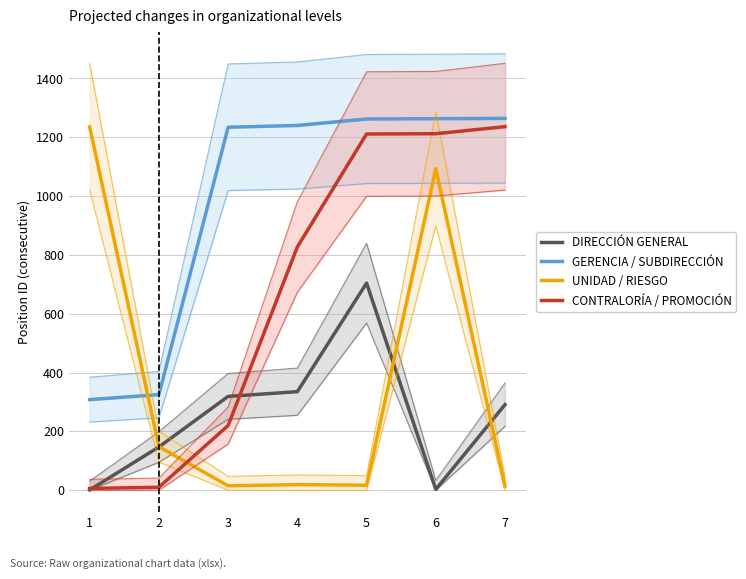

The DIRECCIÓN GENERAL series shows 404 at 7. True or false?

False